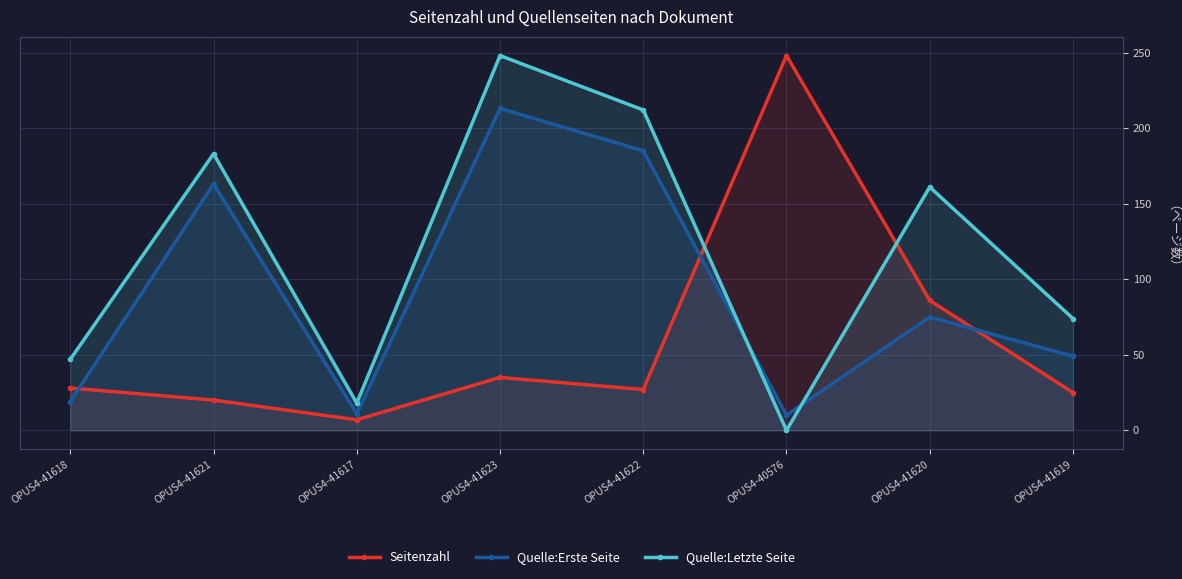

Where is Seitenzahl nearest to the value 127?

OPUS4-41620